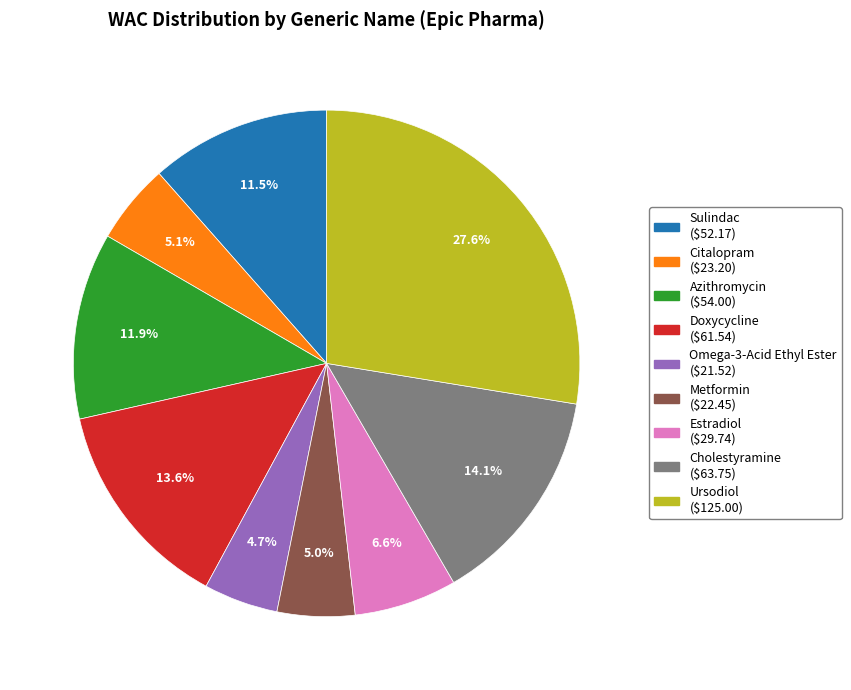

What portion of the pie excludes Estradiol?

93.4%